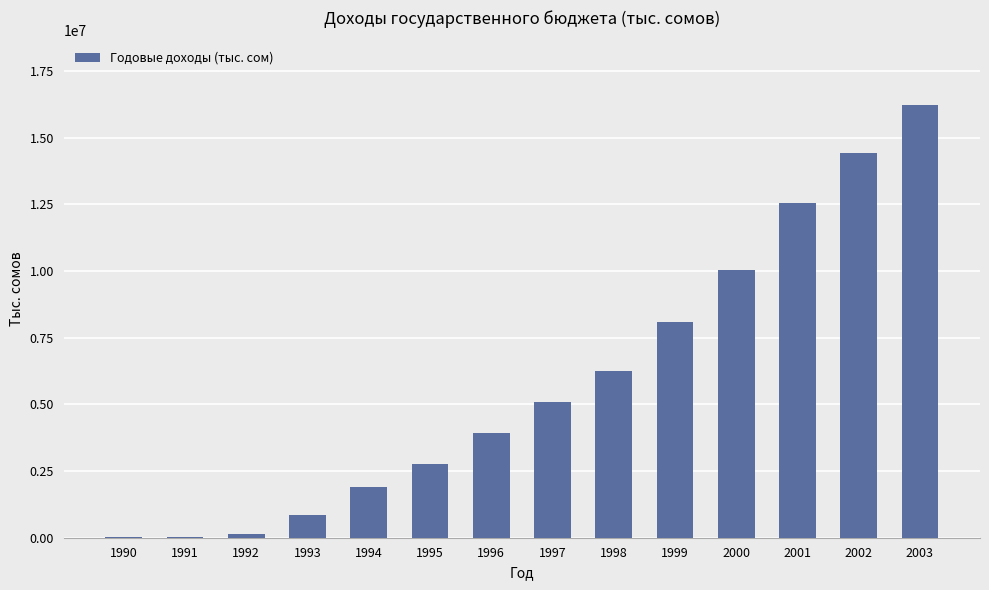

Are the bars horizontal?

No